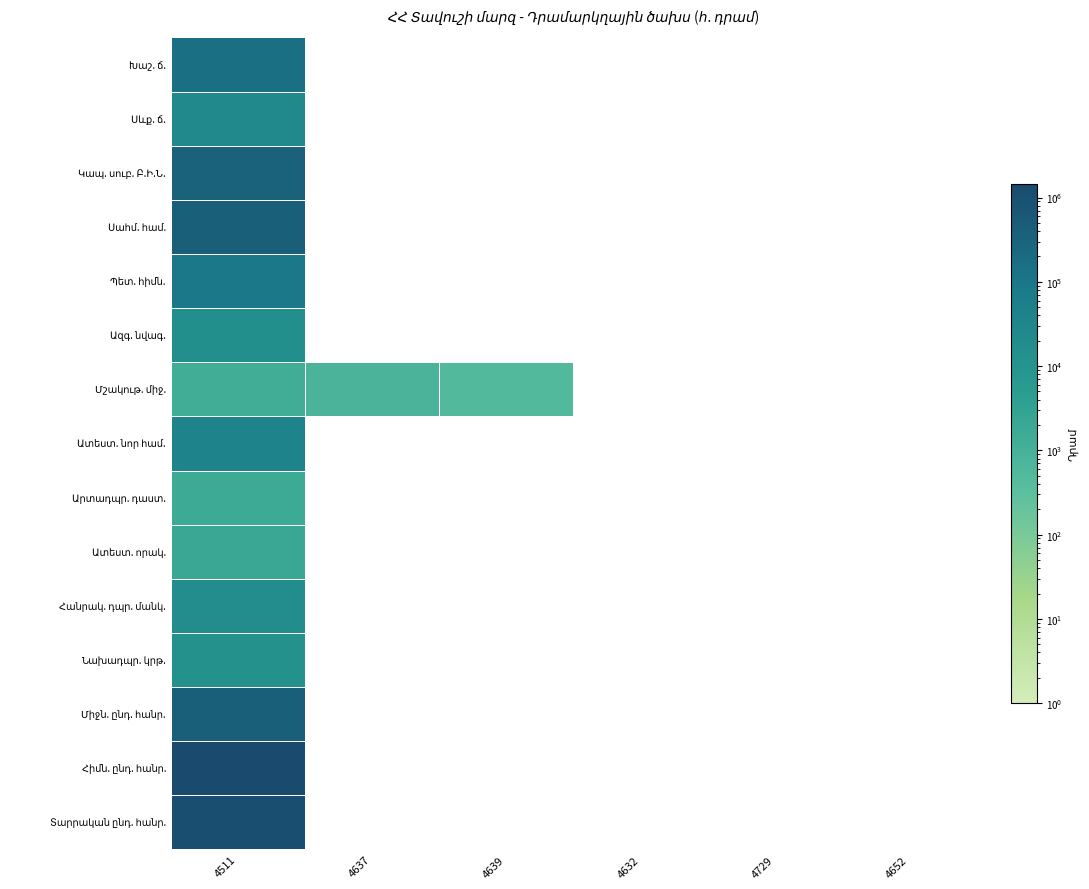

Between 4632 and 4652, which is larger?

4632